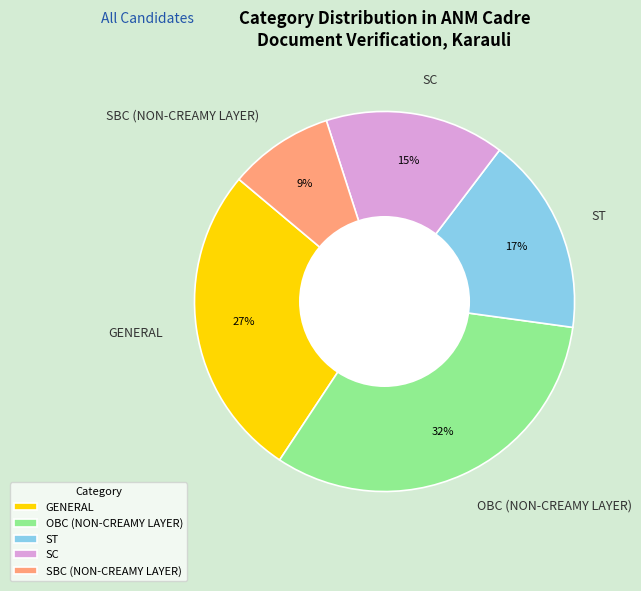

To the nearest percent, what percentage of the pie is SBC (NON-CREAMY LAYER)?

9%